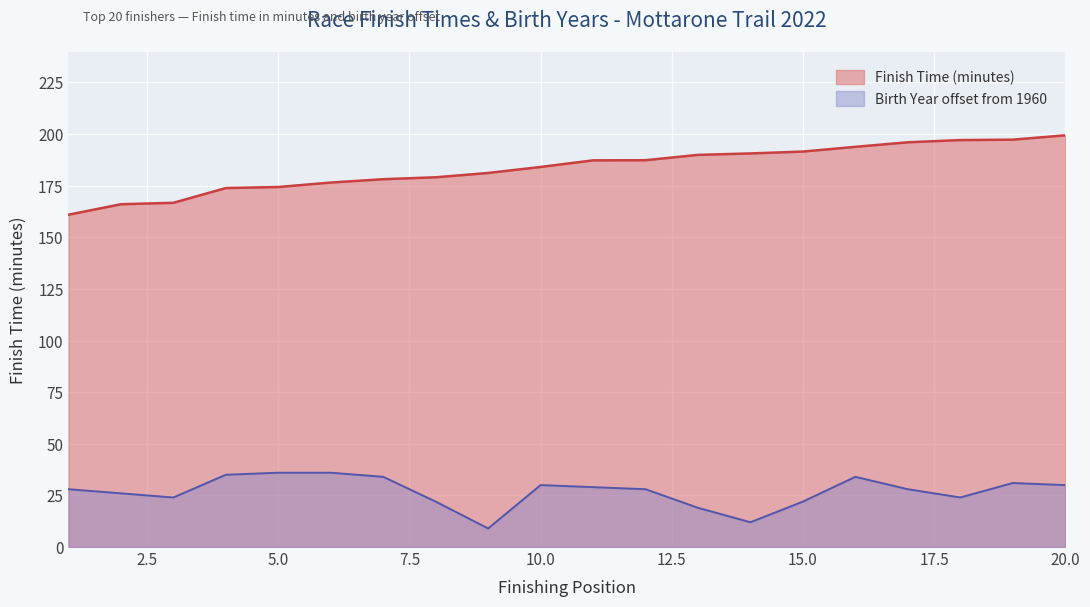

At which category does the chart reach its peak across all series?

20.0